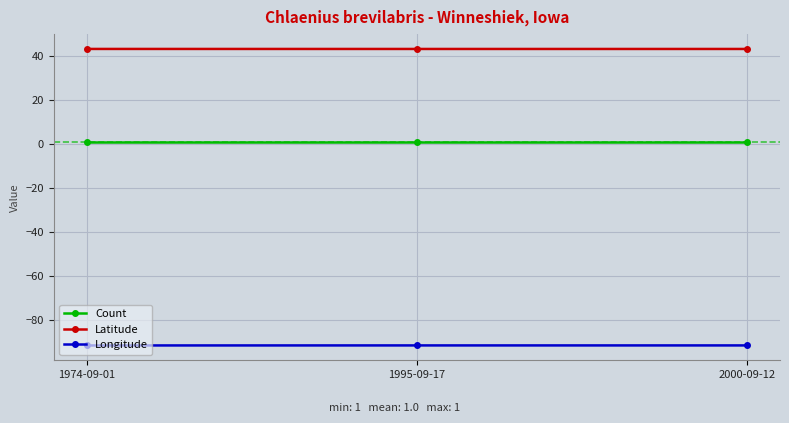

What is the difference between the highest and lowest values at 1974-09-01?

135.1